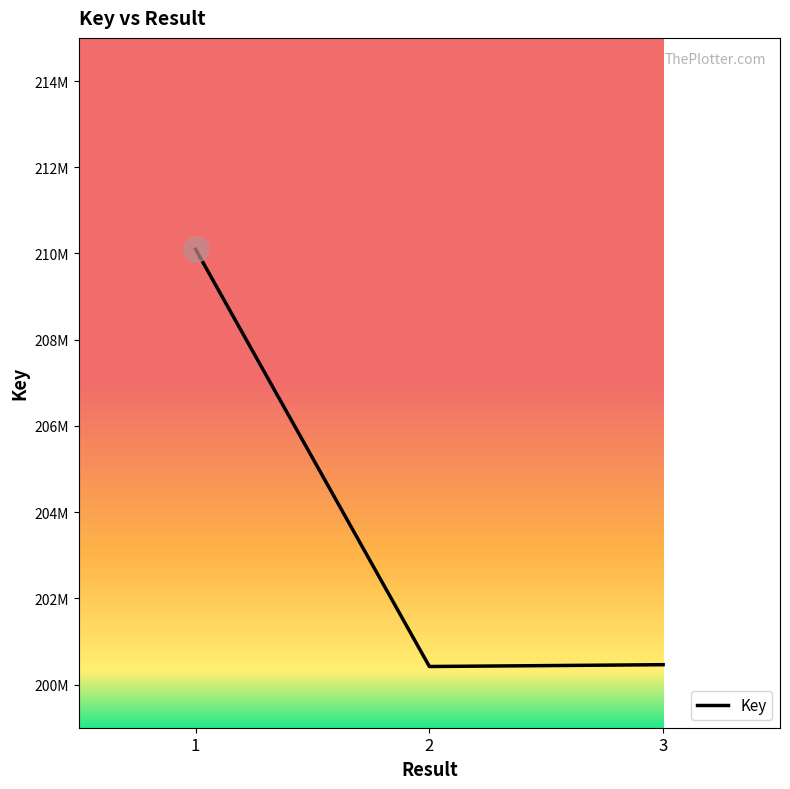

Reading right to left, list all the values displayed in this chart.

3=200462075	2=200419832	1=210095117